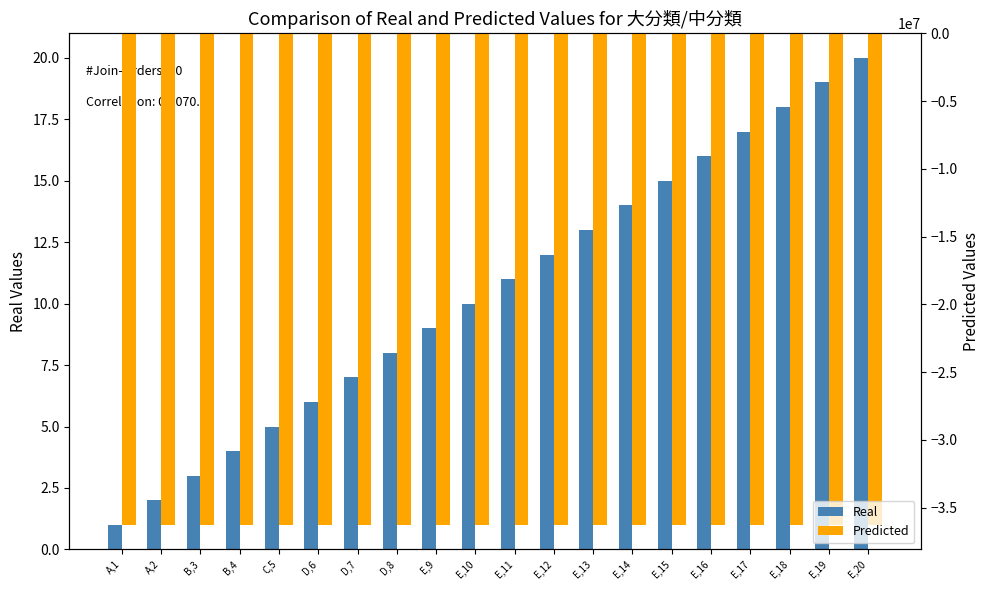

Which label corresponds to the largest value in the chart?

E,20